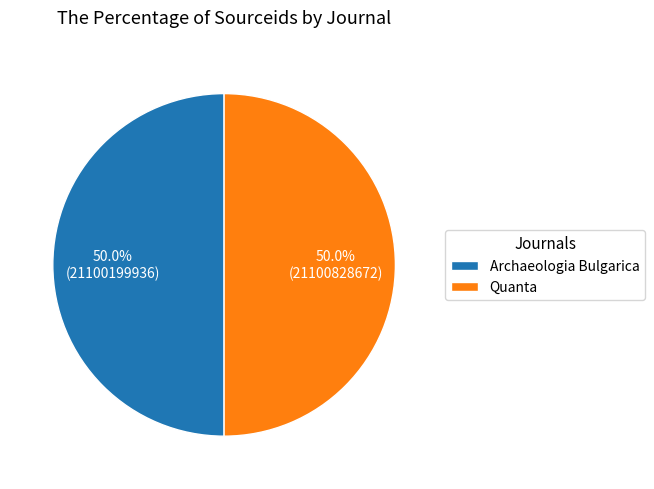

To the nearest percent, what portion does Quanta represent?

50%